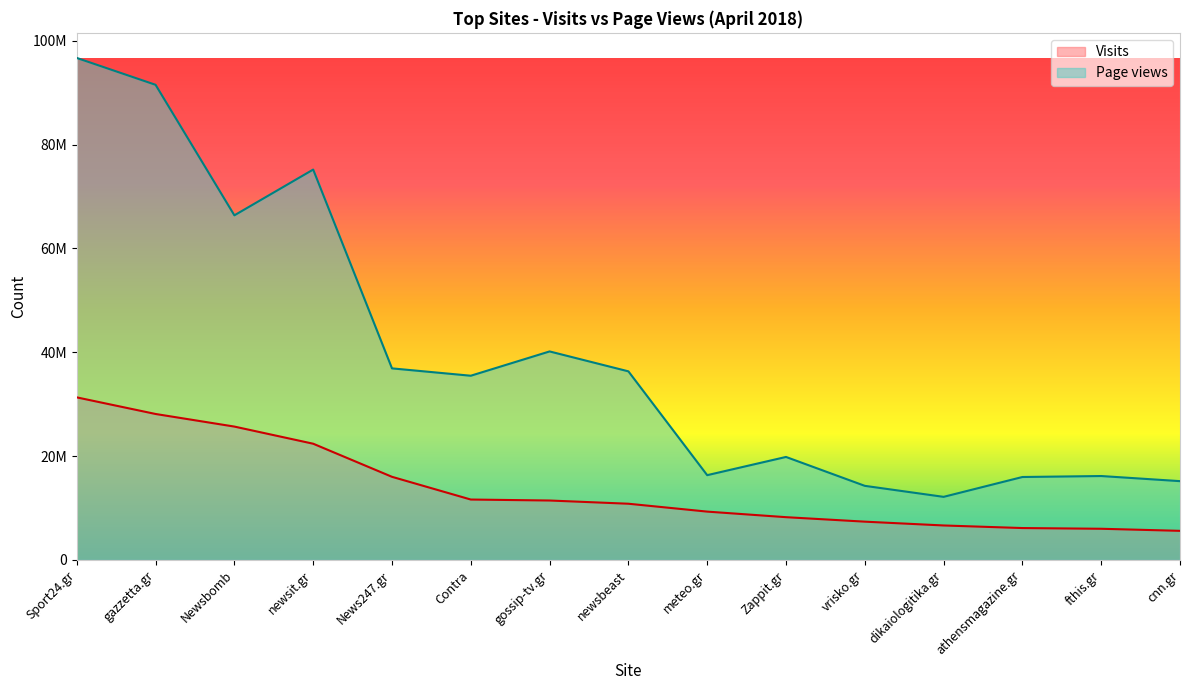

Does the chart display data point markers on the line(s)?

No